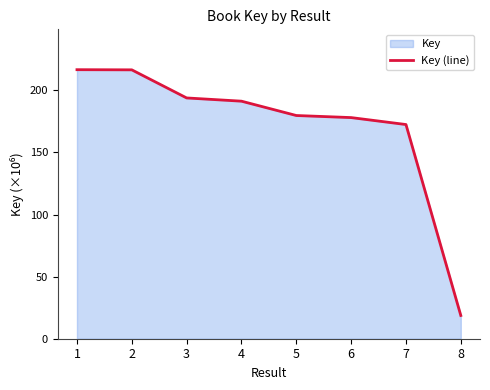

What is the change in value from 3 to 4?

-2.6